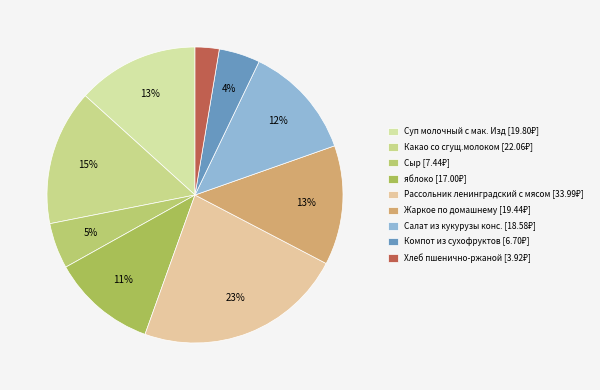

The Компот из сухофруктов slice represents 4% of the pie. True or false?

True